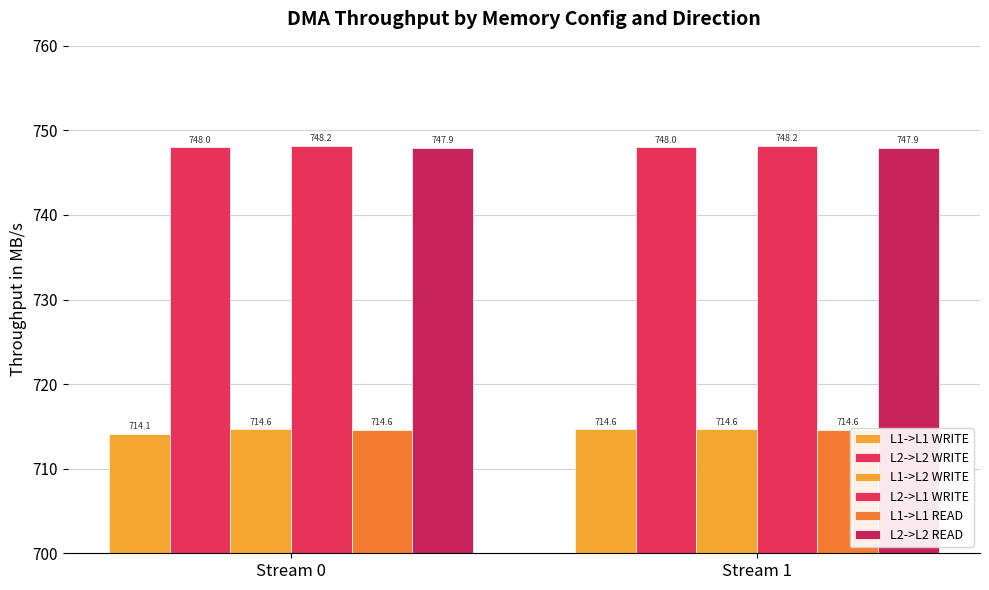

Which series changed the most between Stream 0 and Stream 1?

L1->L1 WRITE